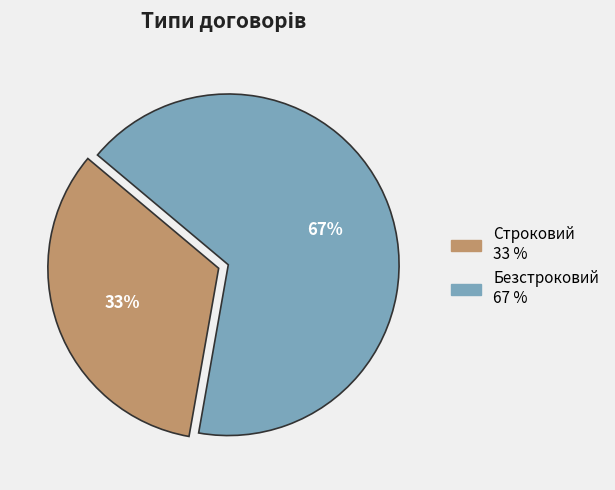

To the nearest percent, what percentage of the pie is Безстроковий?

67%